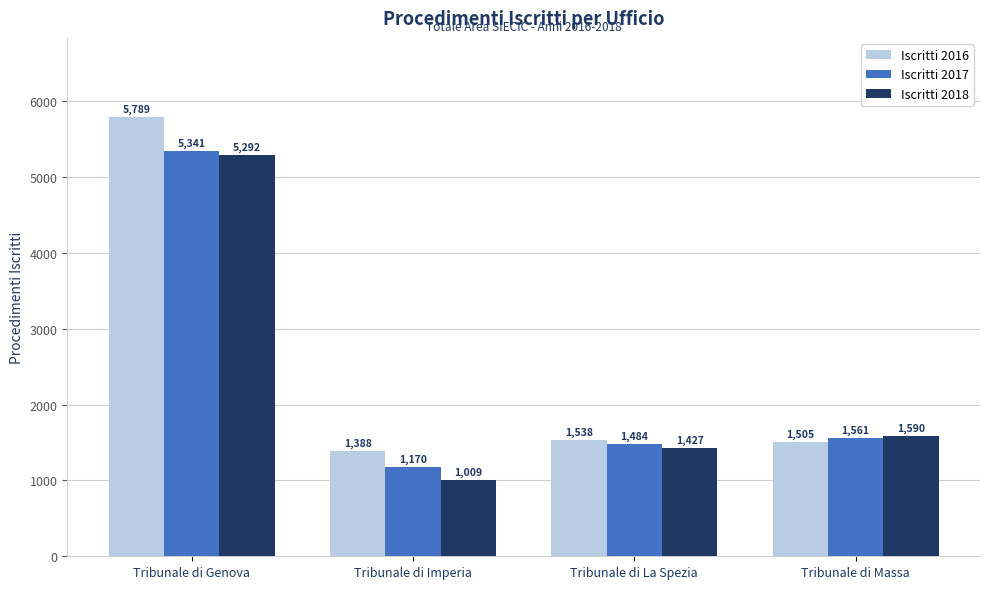

What is the sum of all Iscritti 2017 values?

9556